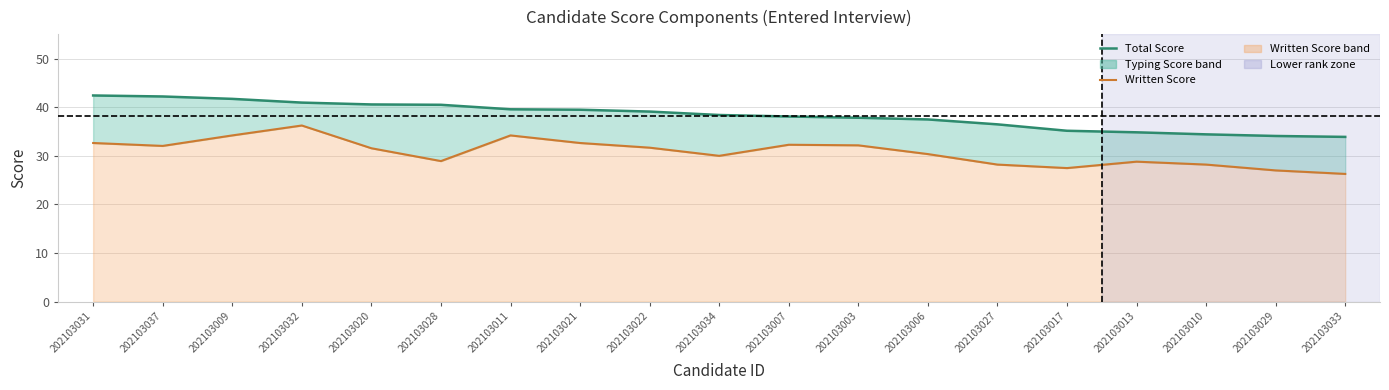

Between 202103028 and 202103010, which series saw the biggest shift?

Total Score